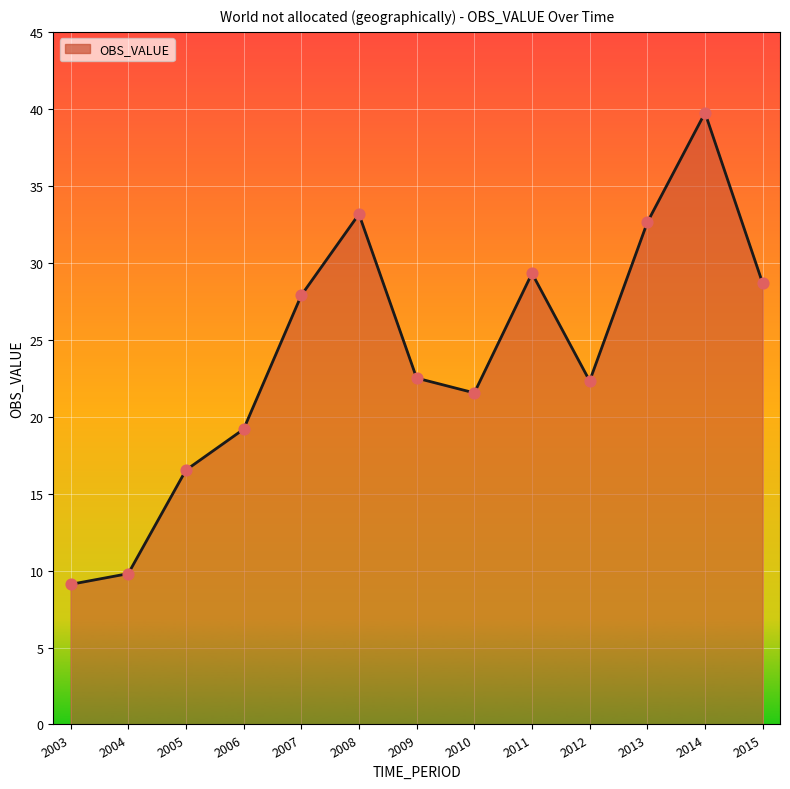

Which has a higher value, 2013 or 2015?

2013